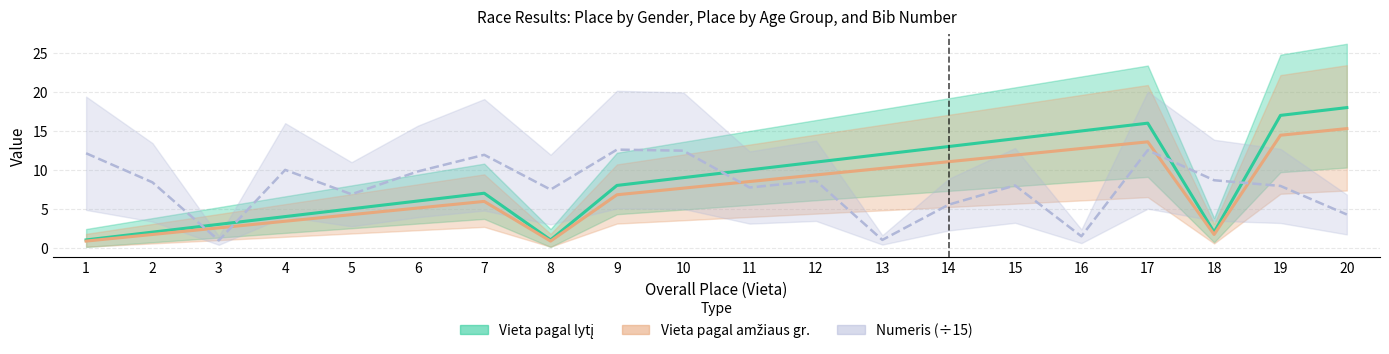

Which series ends up on top after the final intersection of Numeris and Vieta pagal lytį?

Vieta pagal lytį